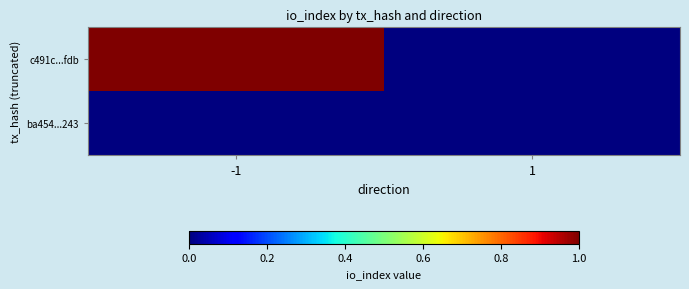

At how many categories does at least one series exceed 0?

1